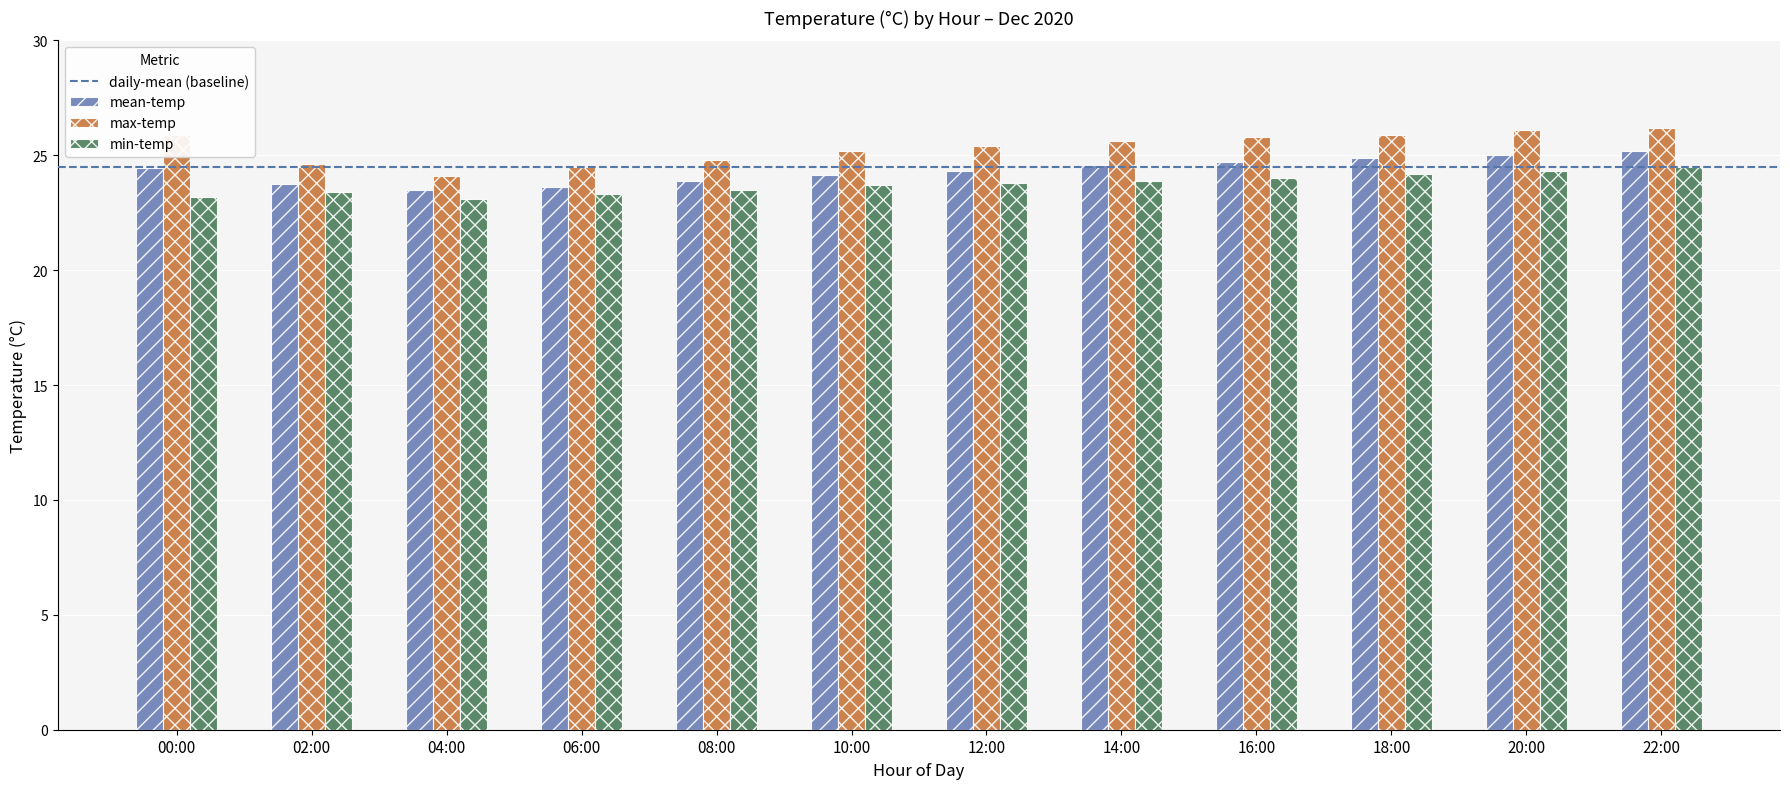

At how many categories does at least one series exceed 25?

8